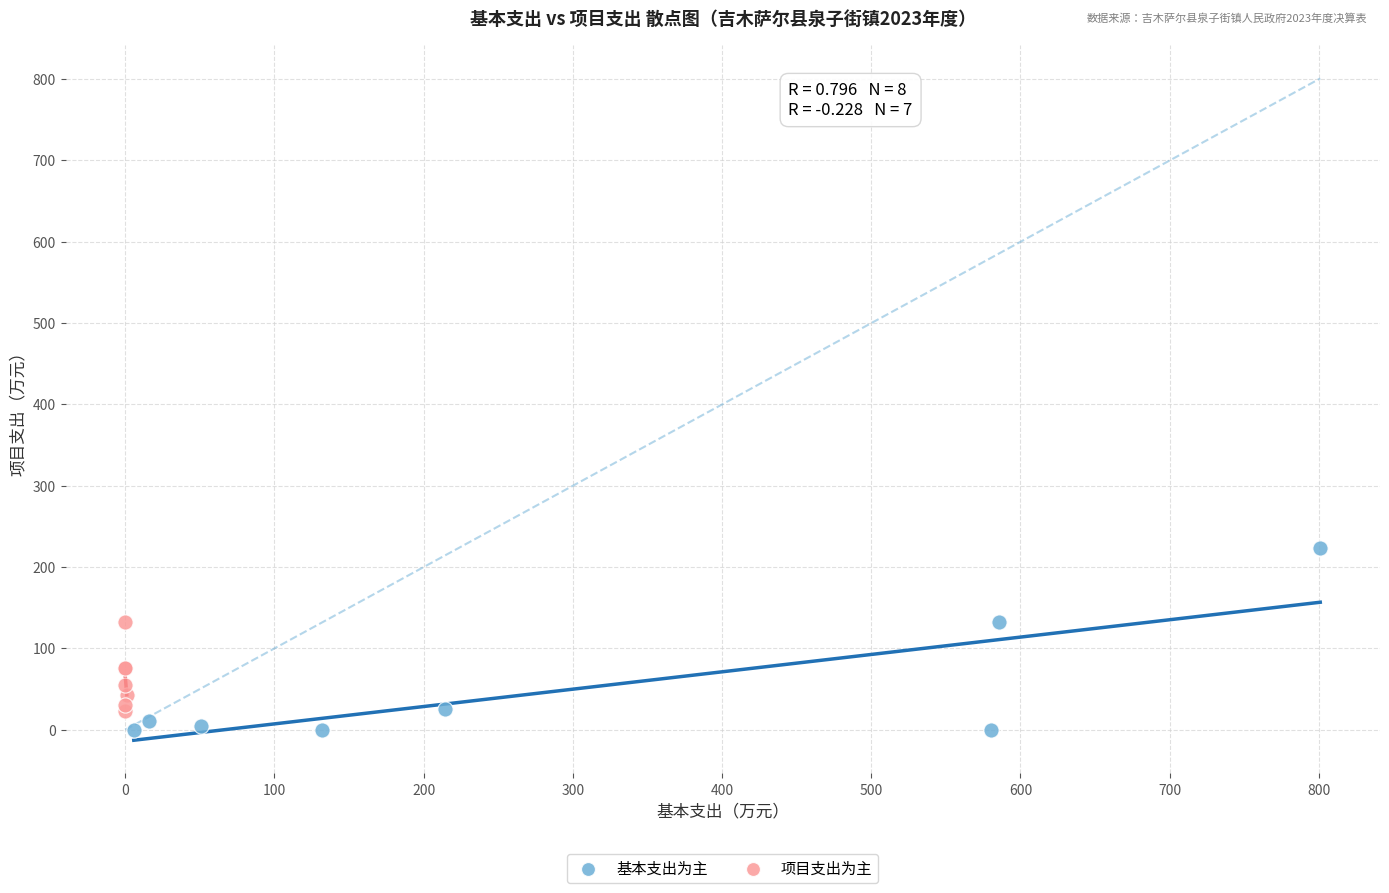

Which series has the largest Y range (max minus min)?

基本支出为主